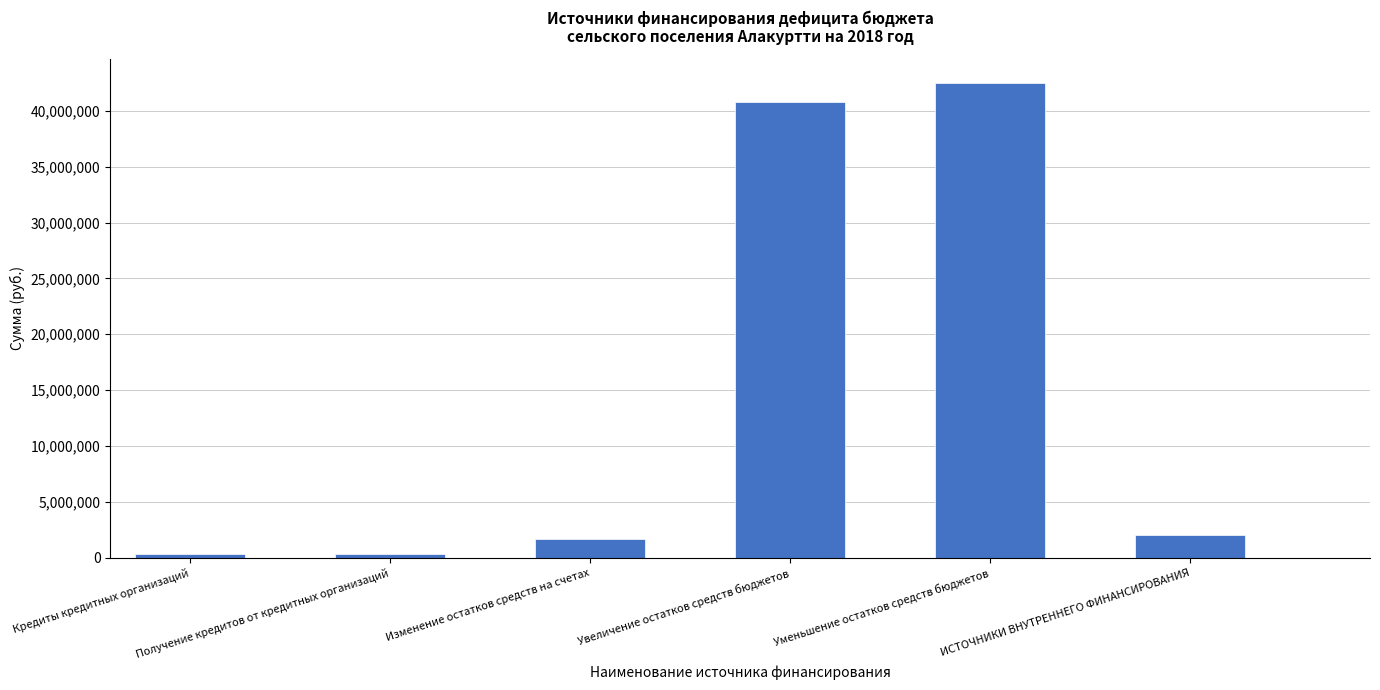

What is the maximum value shown in the chart?

42527509.1